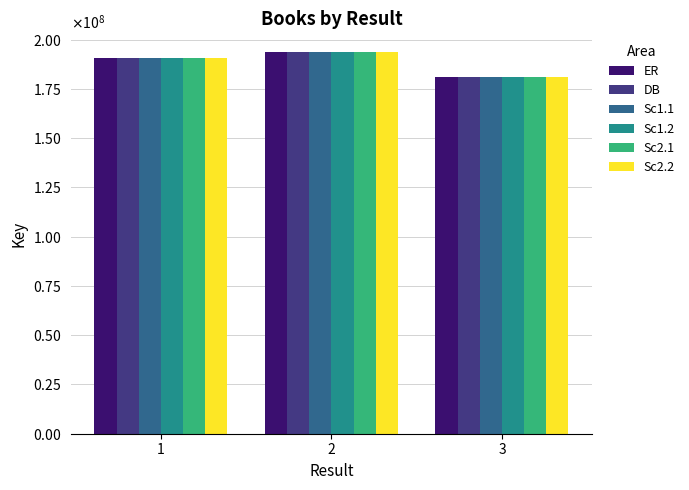

Are the bars horizontal?

No